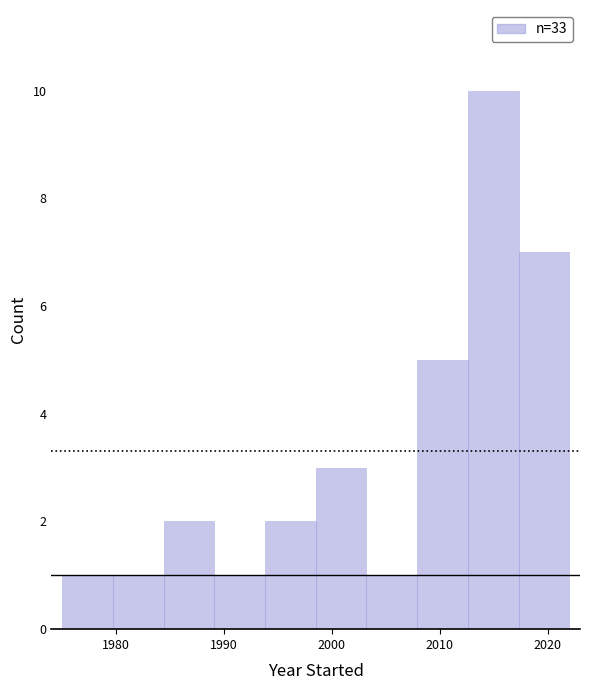

Over which range of the x-axis is the bar tallest?

2012.6 to 2017.3